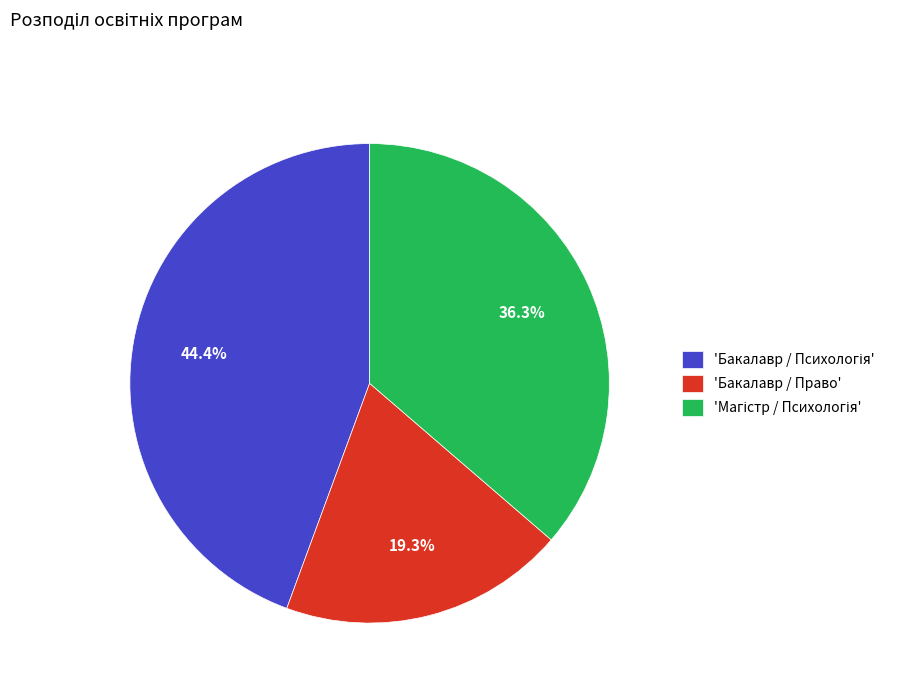

What percentage is NOT represented by 'Бакалавр / Право'?

80.7%